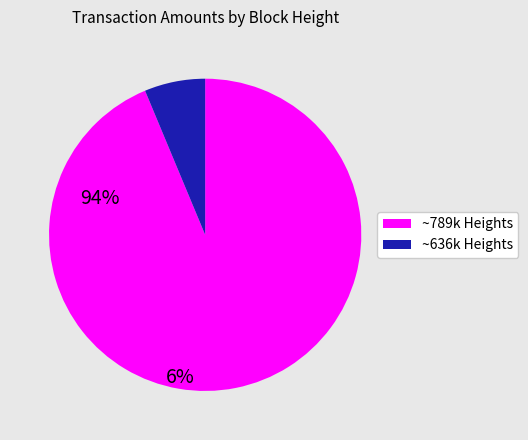

Is there a majority slice in this chart?

Yes